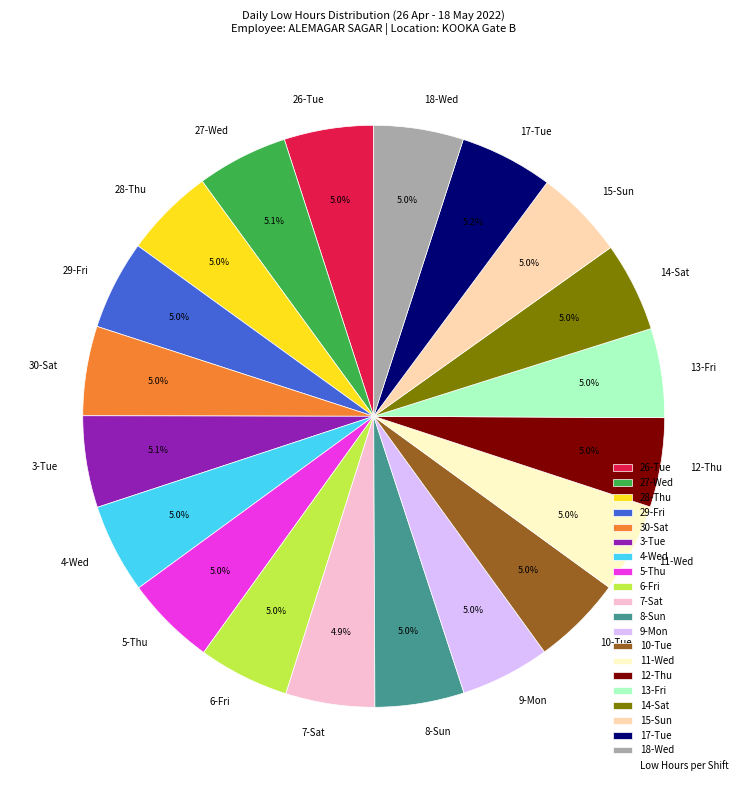

To the nearest percent, what is the average slice percentage?

5%